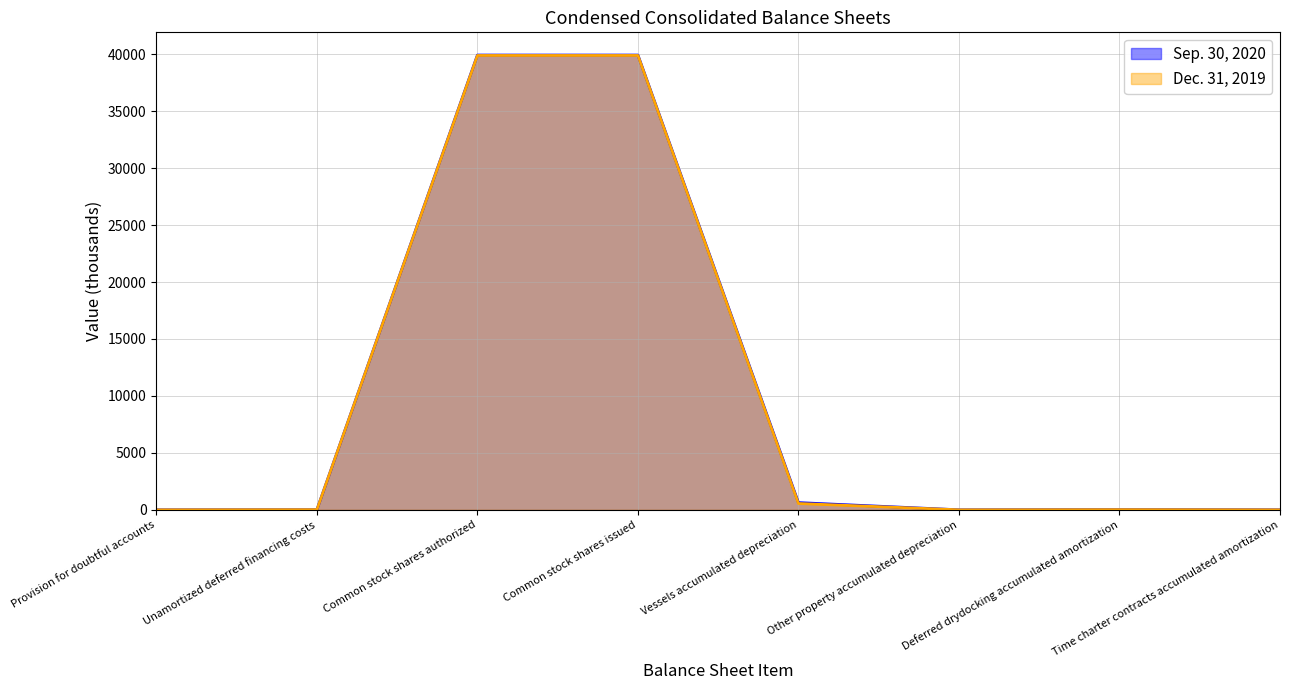

Which series ends up on top after the final intersection of Dec. 31, 2019 and Sep. 30, 2020?

Sep. 30, 2020